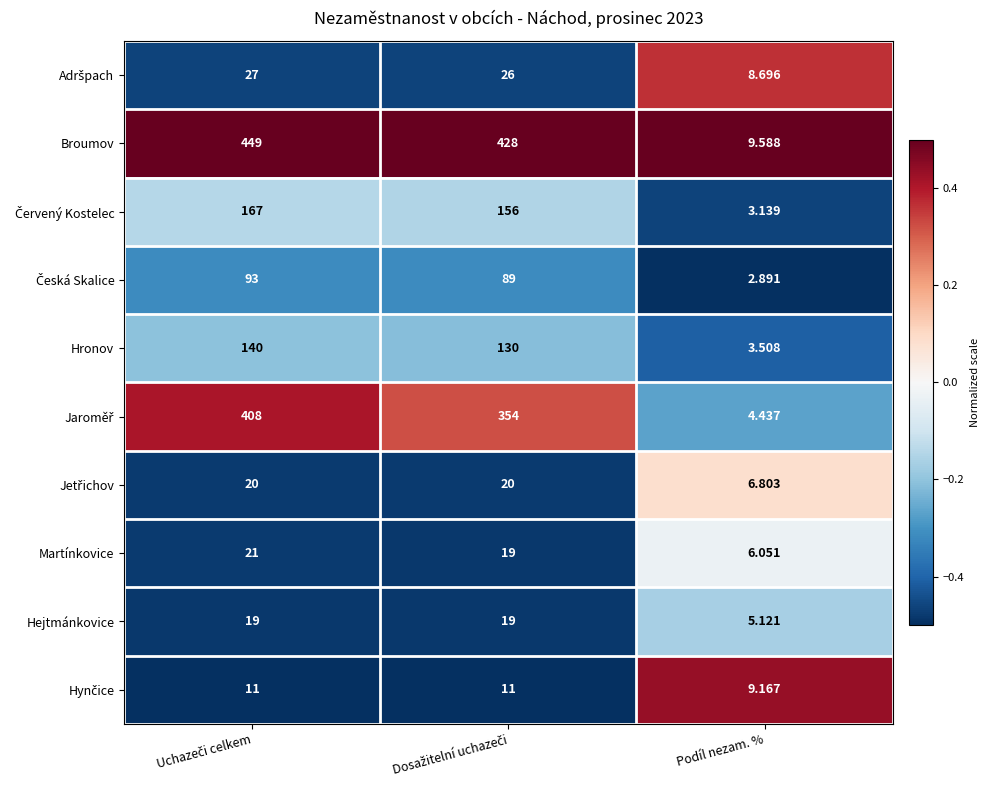

Which series has the largest total across all categories?

Broumov